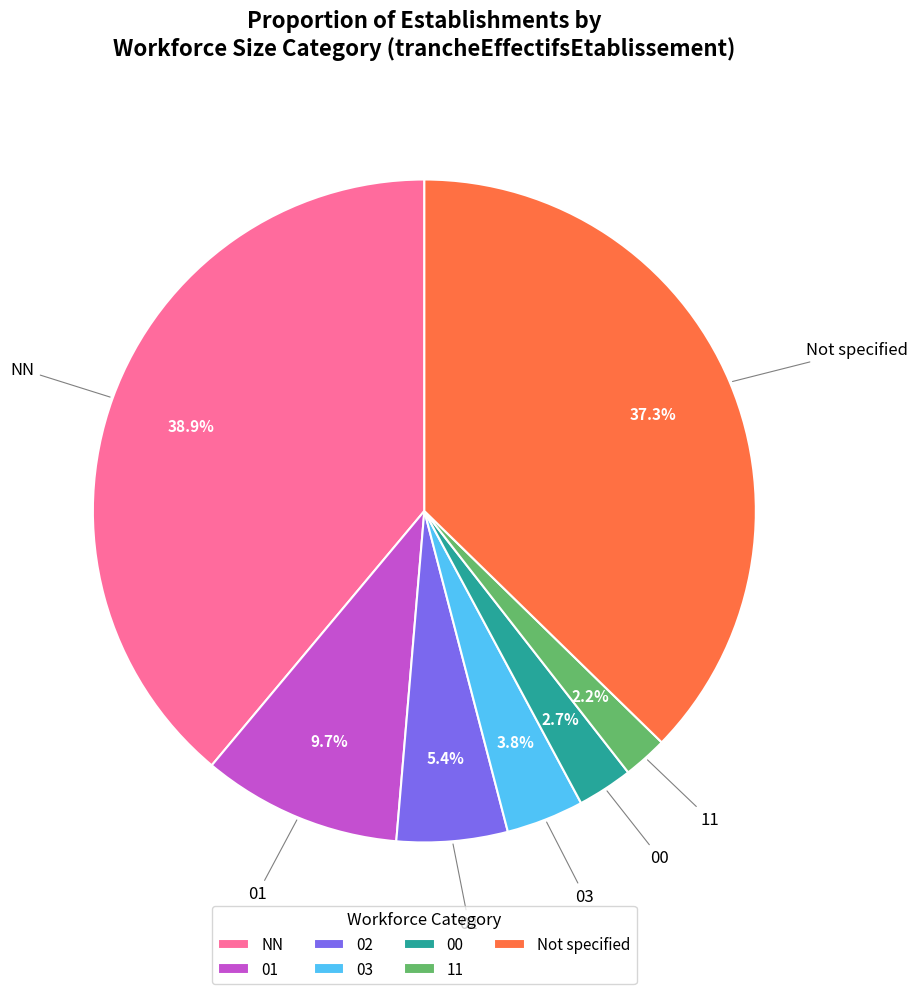

How many slices are in this pie chart?

7